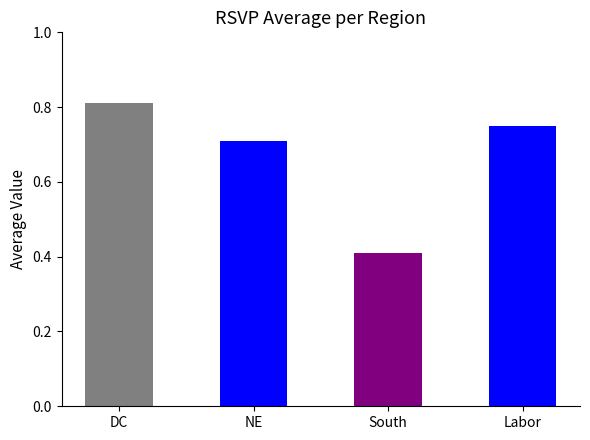

Where is the data nearest to the value 0?

South